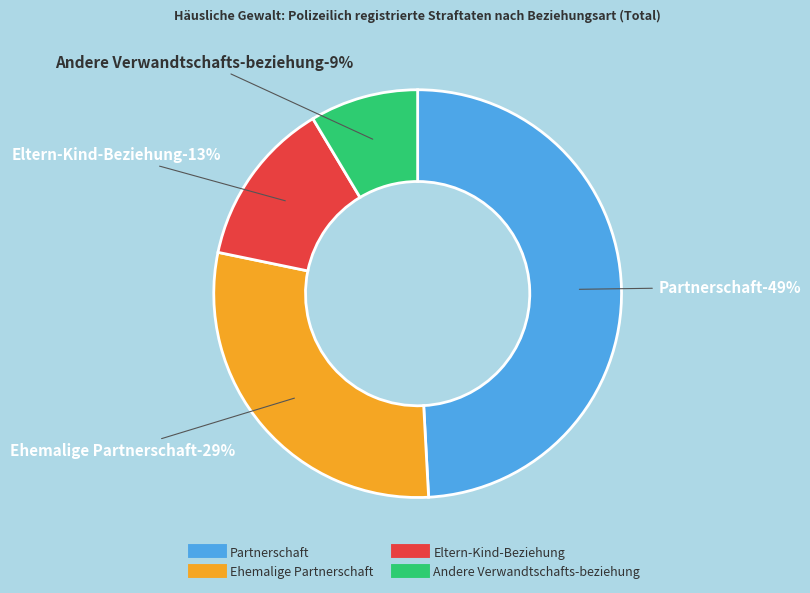

To the nearest percent, what is the combined percentage of Ehemalige Partnerschaft and Eltern-Kind-Beziehung?

42%